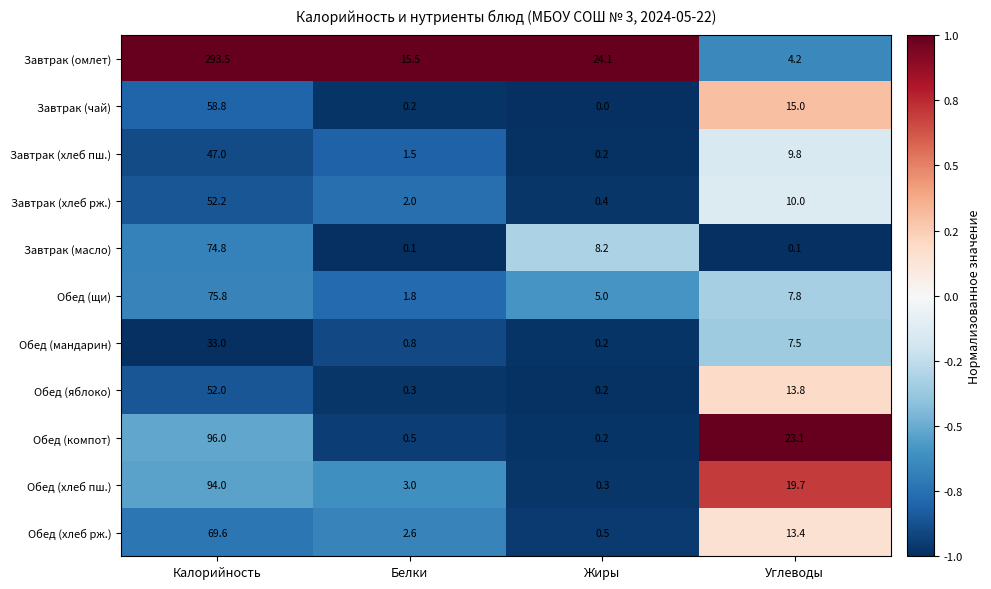

At Белки, list the series in order from smallest to largest.

Завтрак (масло), Завтрак (чай), Обед (яблоко), Обед (компот), Обед (мандарин), Завтрак (хлеб пш.), Обед (щи), Завтрак (хлеб рж.), Обед (хлеб рж.), Обед (хлеб пш.), Завтрак (омлет)